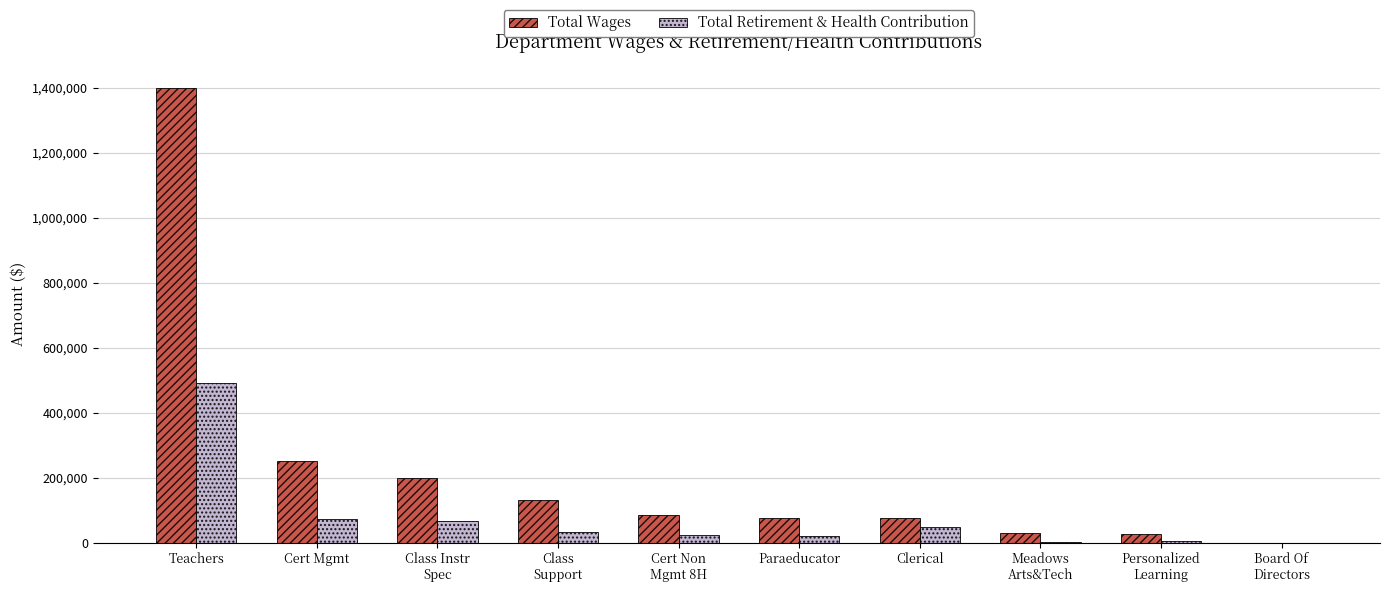

What is the sum of all Total Wages values?

2270771